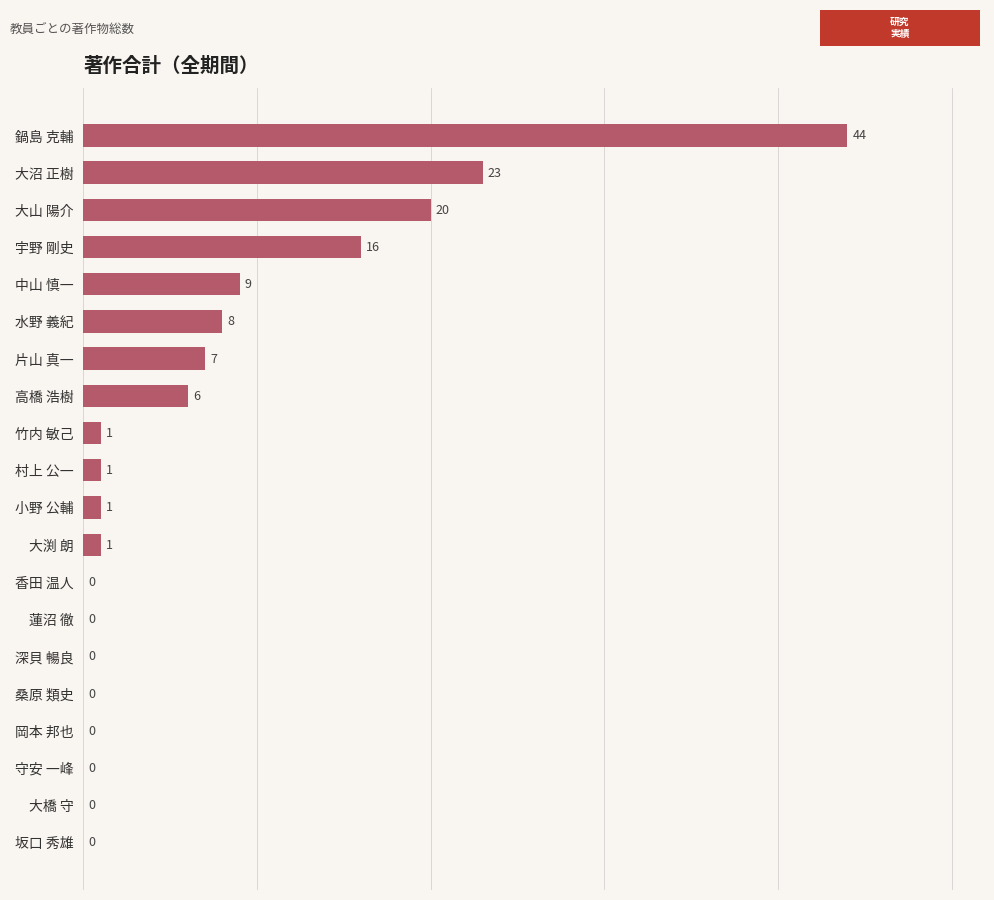

What is the maximum value shown in the chart?

44